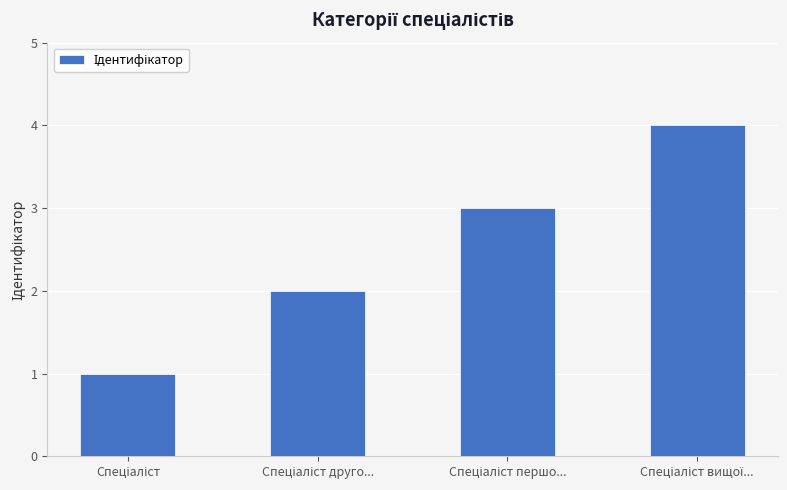

How many values are between 2 and 4?

3